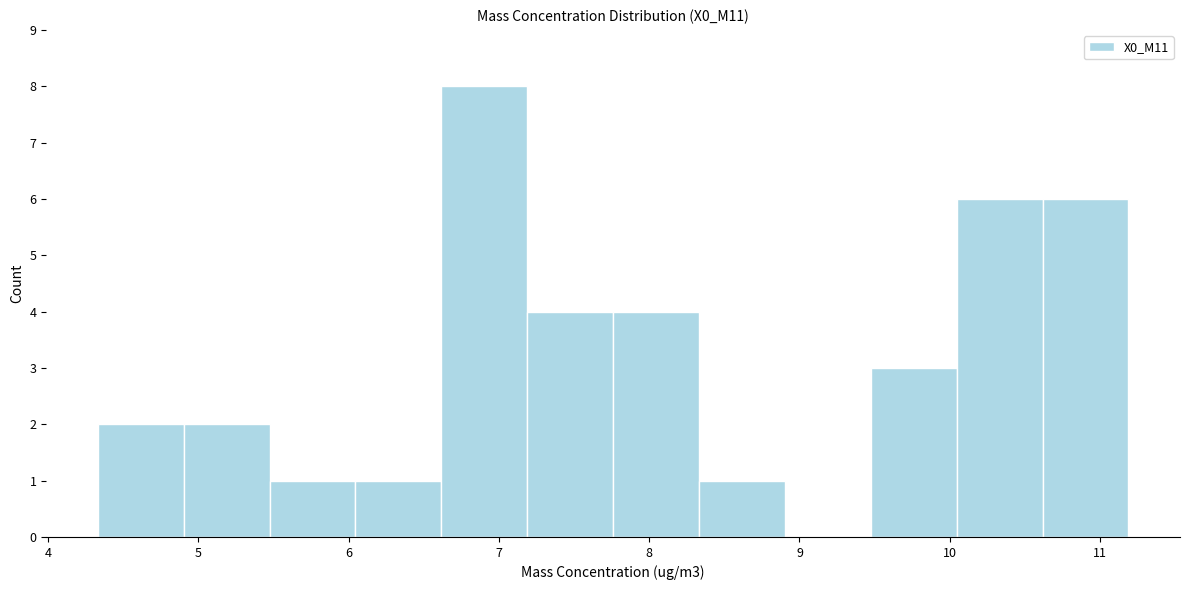

Which range on the x-axis has the tallest bar?

6.6 to 7.2